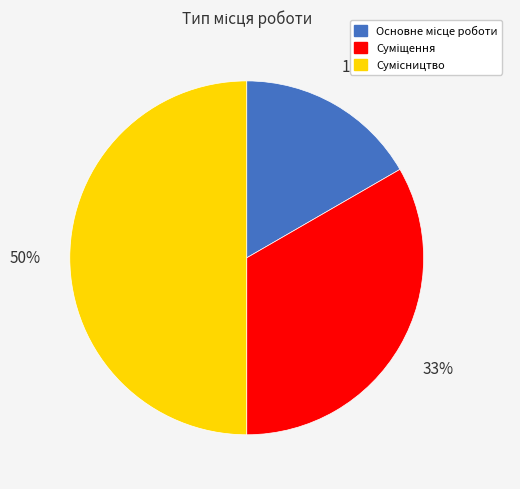

To the nearest percent, what is the difference between the largest and smallest slice percentages?

33%